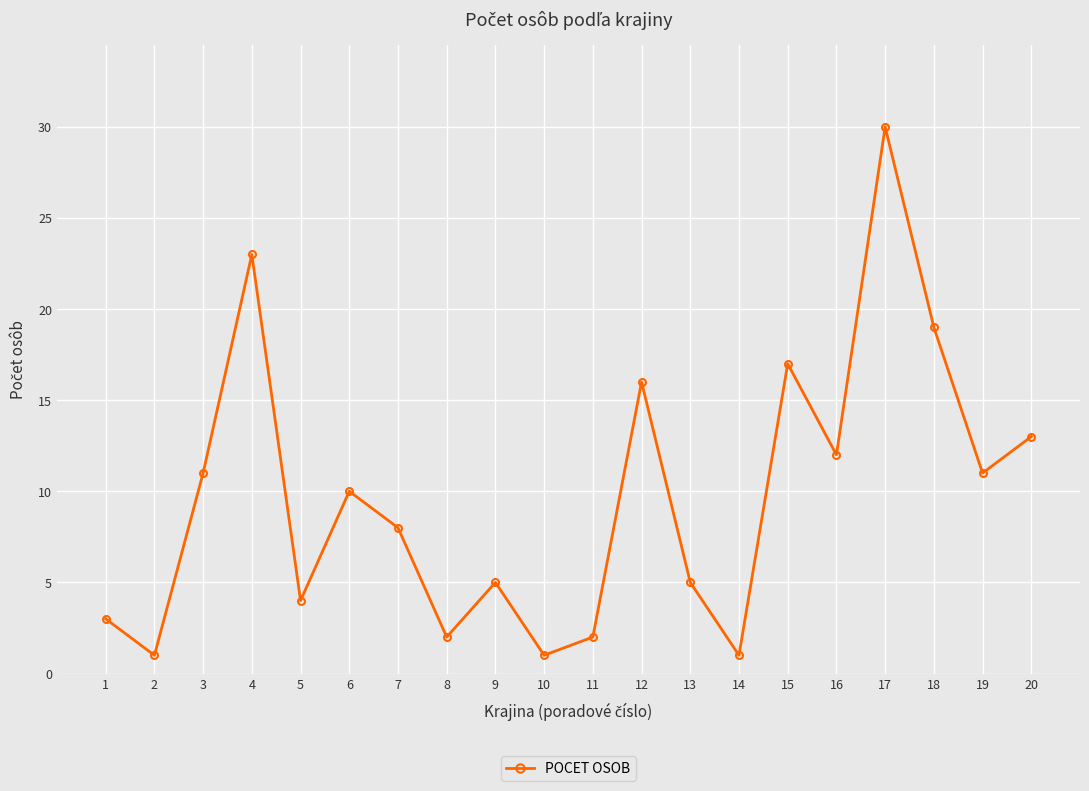

What value does the data have at 18, to the nearest 5?

20